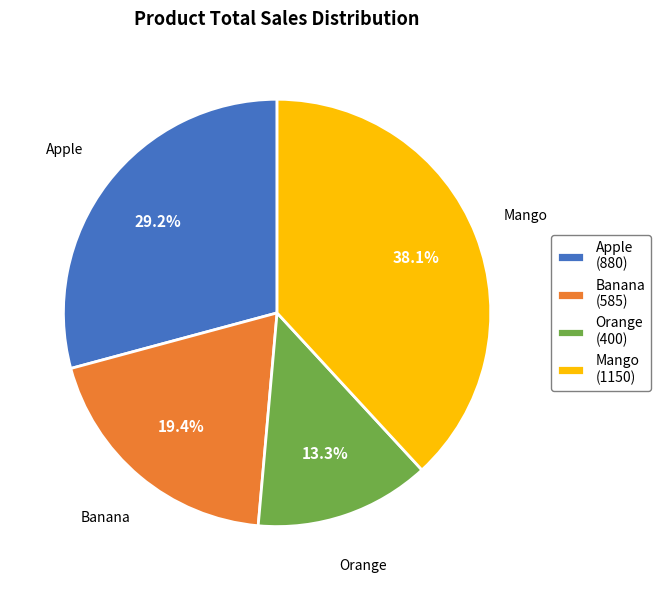

What percentage is the Banana slice, to the nearest percent?

19%